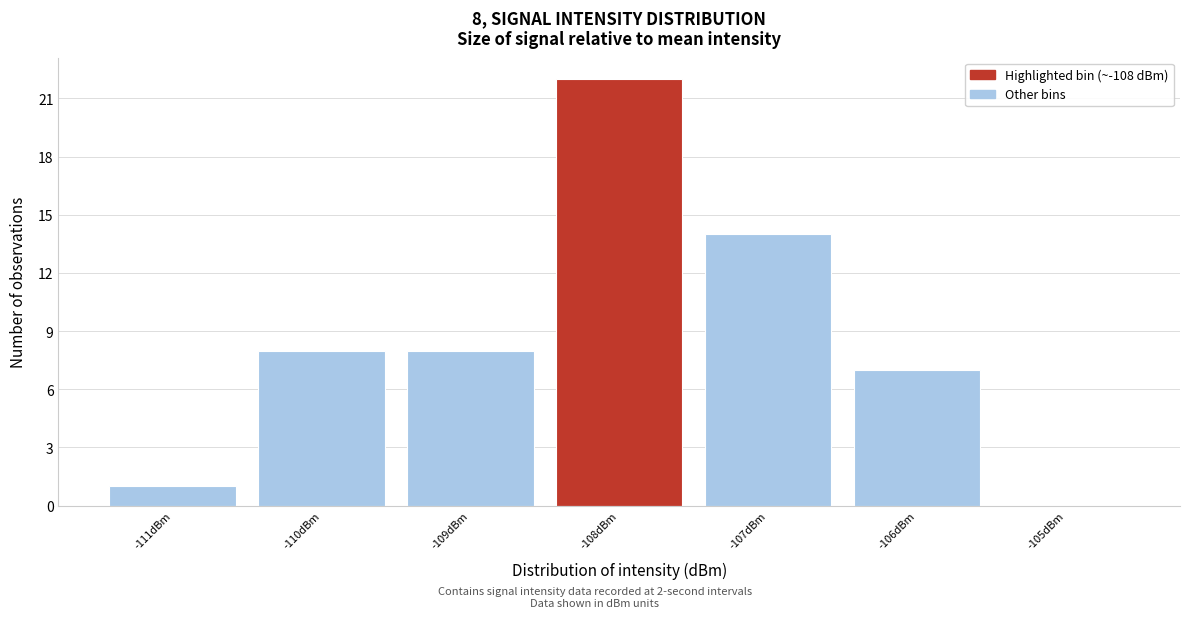

Over which range of the x-axis is the bar tallest?

-108.5 to -107.5